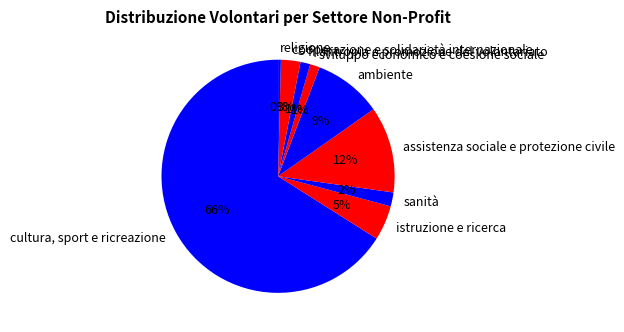

To the nearest percent, what is the difference between the ambiente and sviluppo economico e coesione sociale slice percentages?

8%